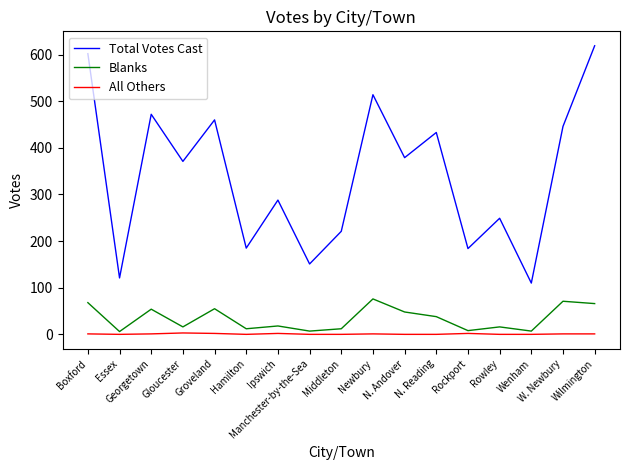

Does the chart have visible grid lines?

No